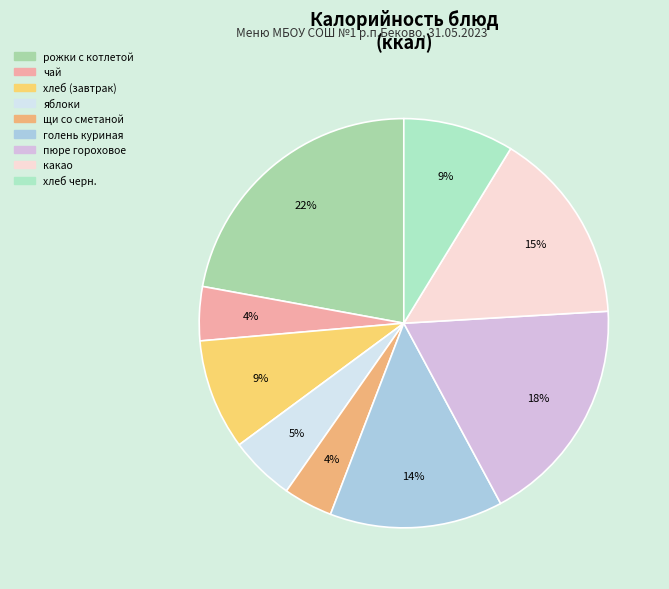

True or false: пюре гороховое accounts for 18% of the total.

True